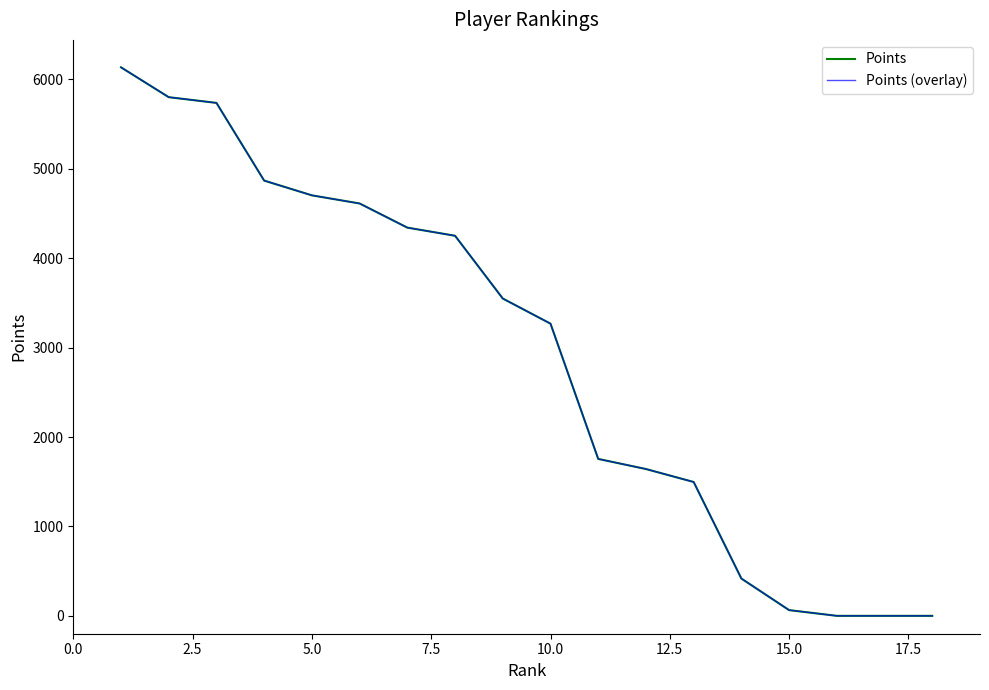

At how many categories does at least one series exceed 4877?

3